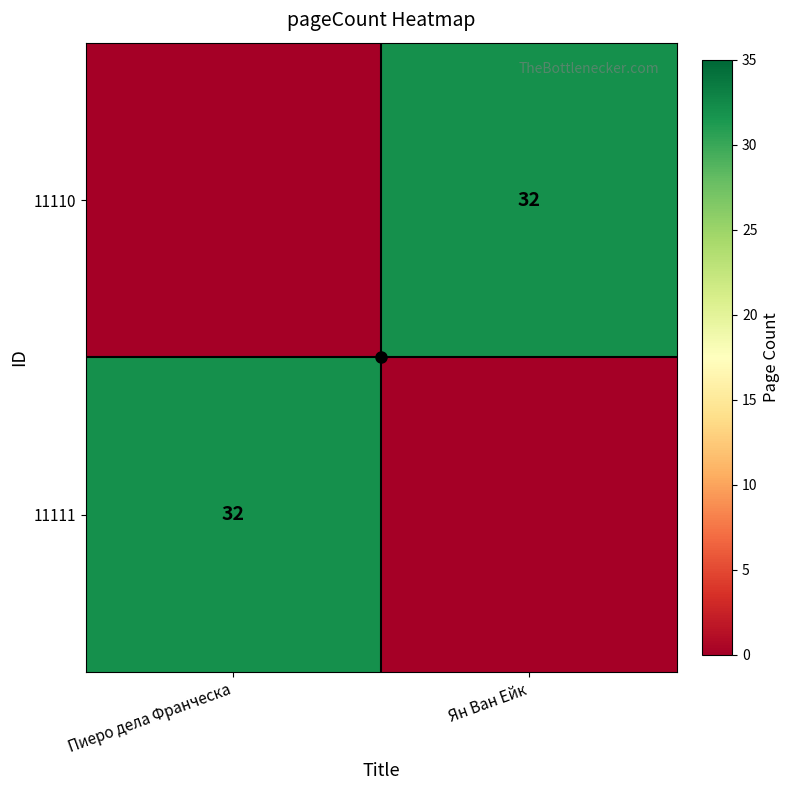

Where is 11111 nearest to the value 16?

Пиеро дела Франческа